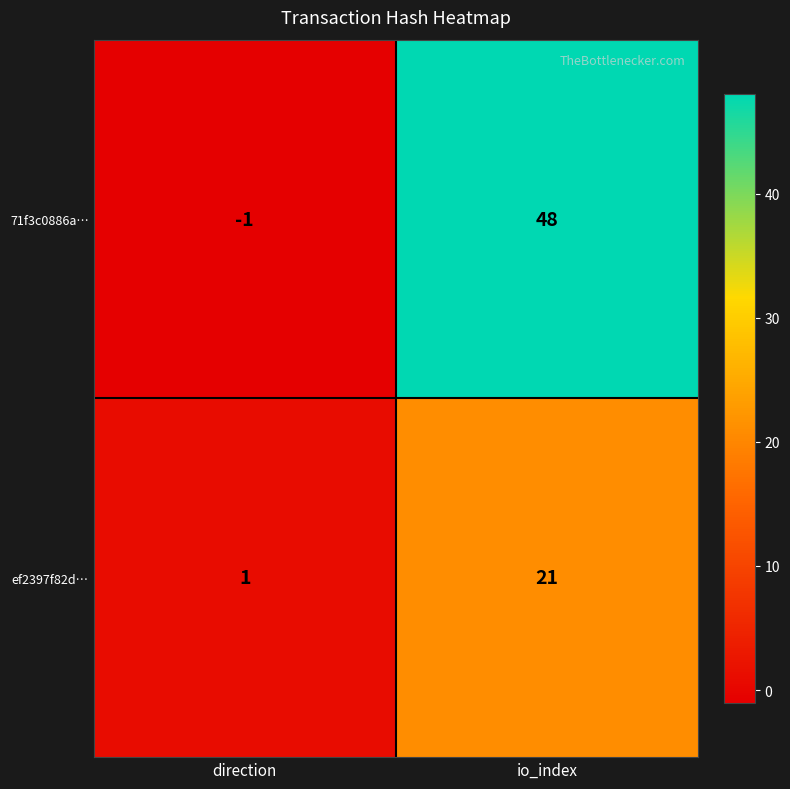

Which series has the largest total across all categories?

71f3c0886a…